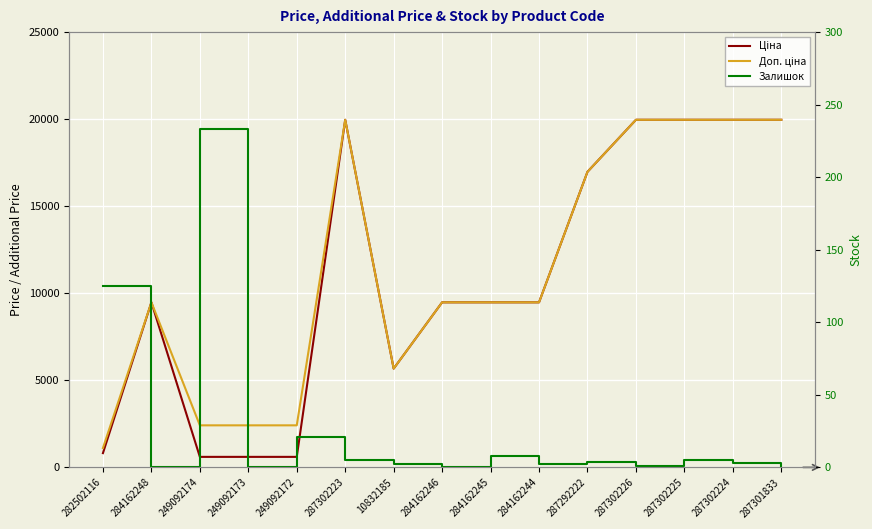

True or false: Залишок and Доп. ціна intersect in this chart.

False